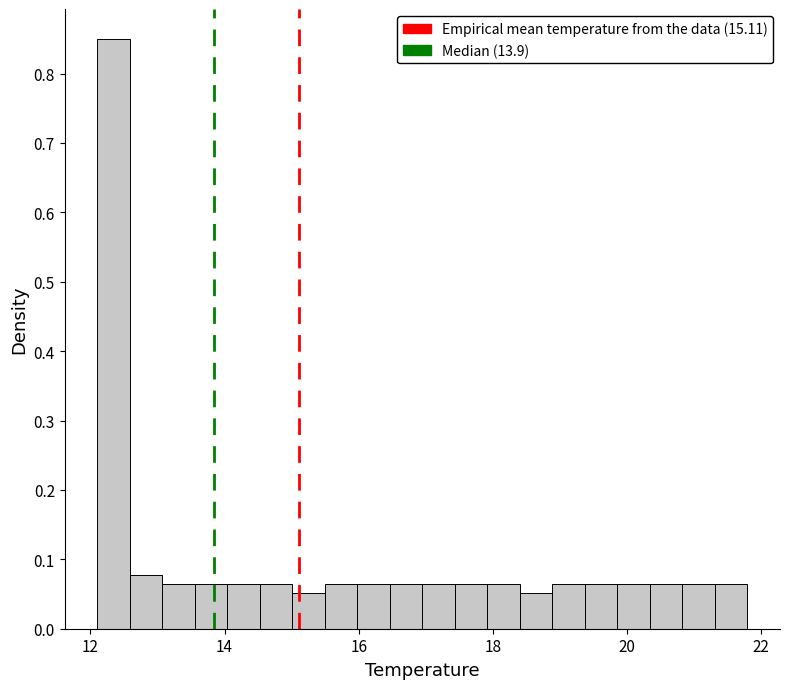

Read against the x-axis, roughly where is the centre of the tallest bar?

12.4